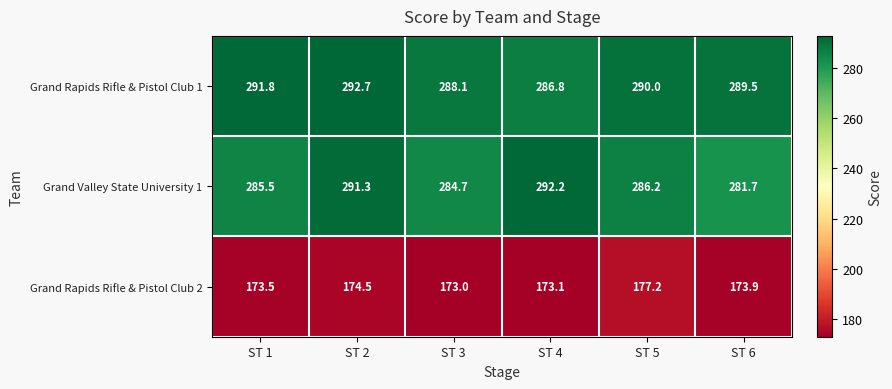

The Grand Valley State University 1 series shows 98.5 at ST 6. True or false?

False